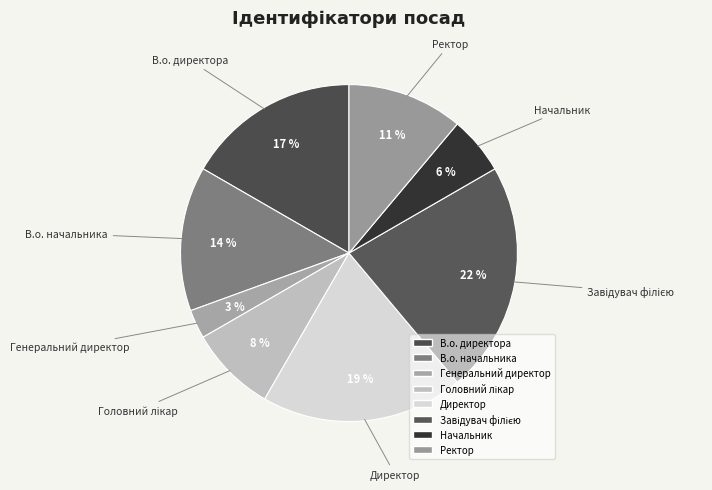

Which slice is the smallest?

Генеральний директор